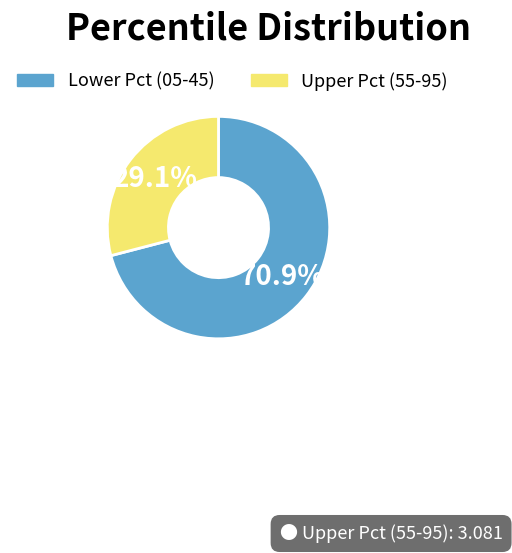

Is there a majority slice in this chart?

Yes